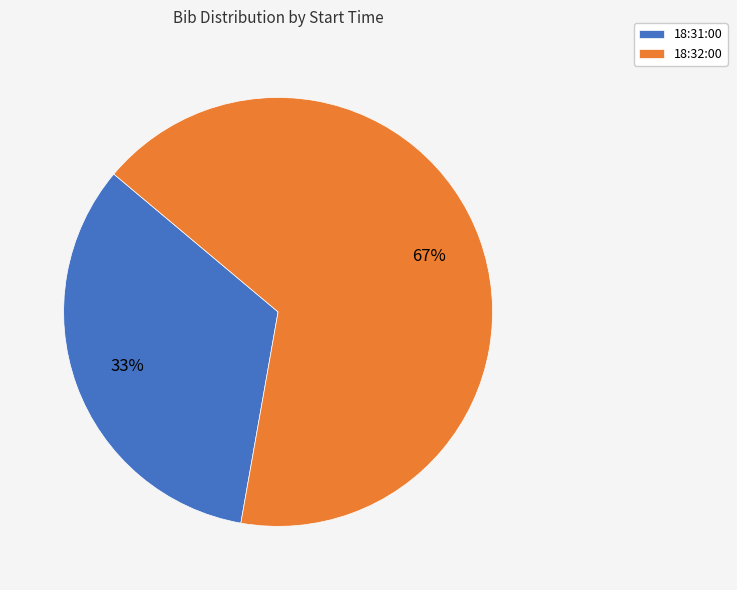

Combined, do 18:31:00 and 18:32:00 account for over 50%?

Yes